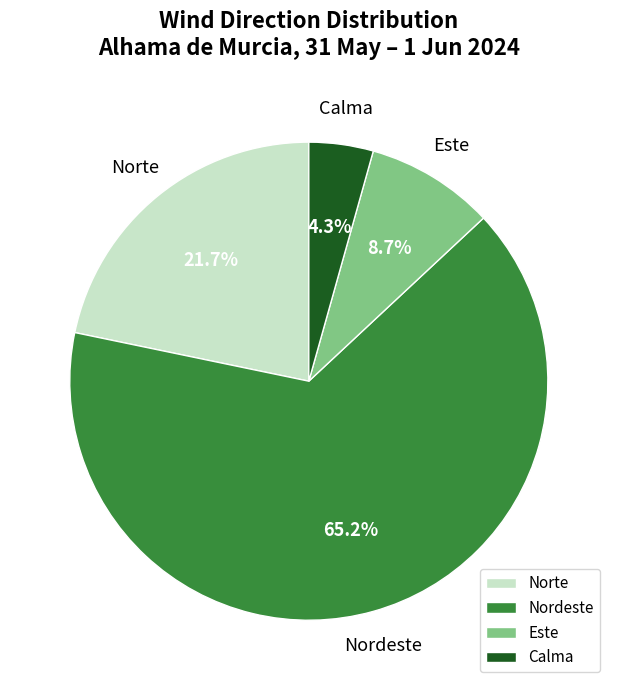

What is the largest slice in the pie chart?

Nordeste